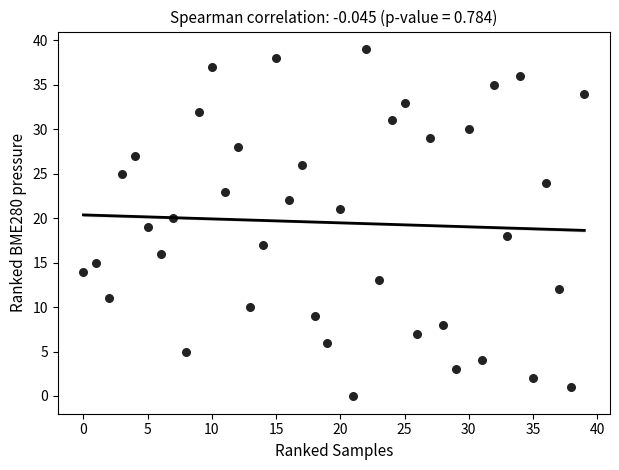

What is the range of Y values (max minus min)?

39